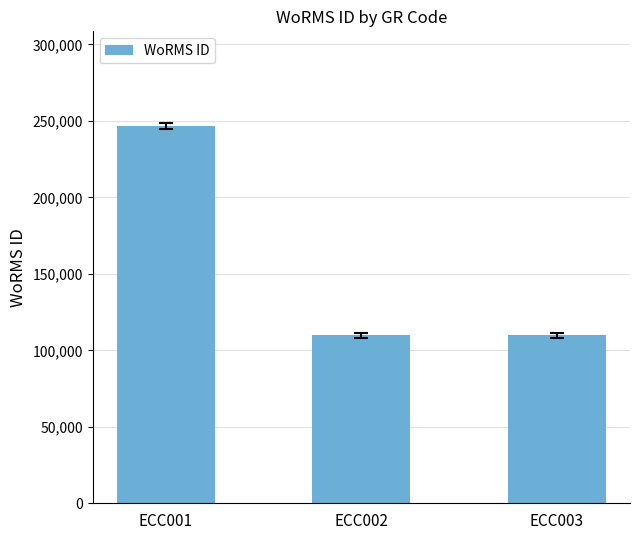

Which label corresponds to the largest value in the chart?

ECC001